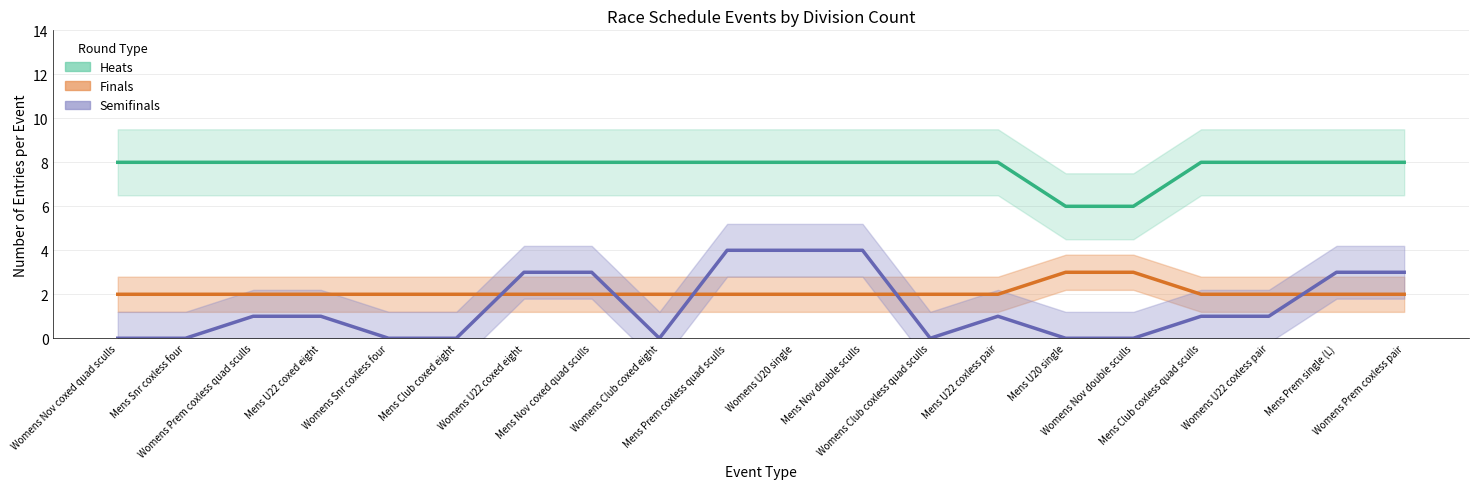

True or false: semifinal has a value of 2 at Womens Prem coxless quad sculls.

False